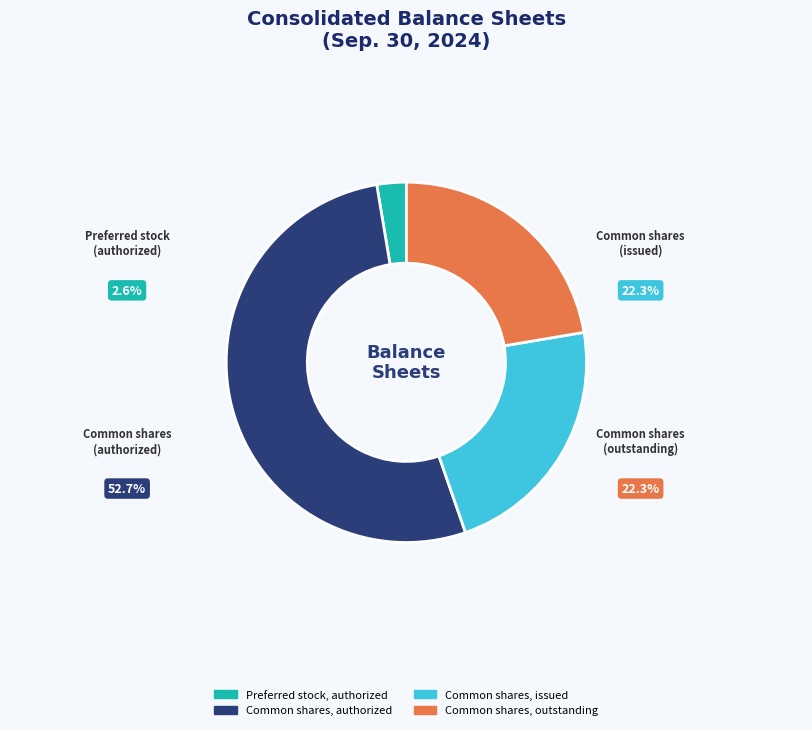

Combined, do Preferred stock, authorized and Common shares, issued account for over 50%?

No